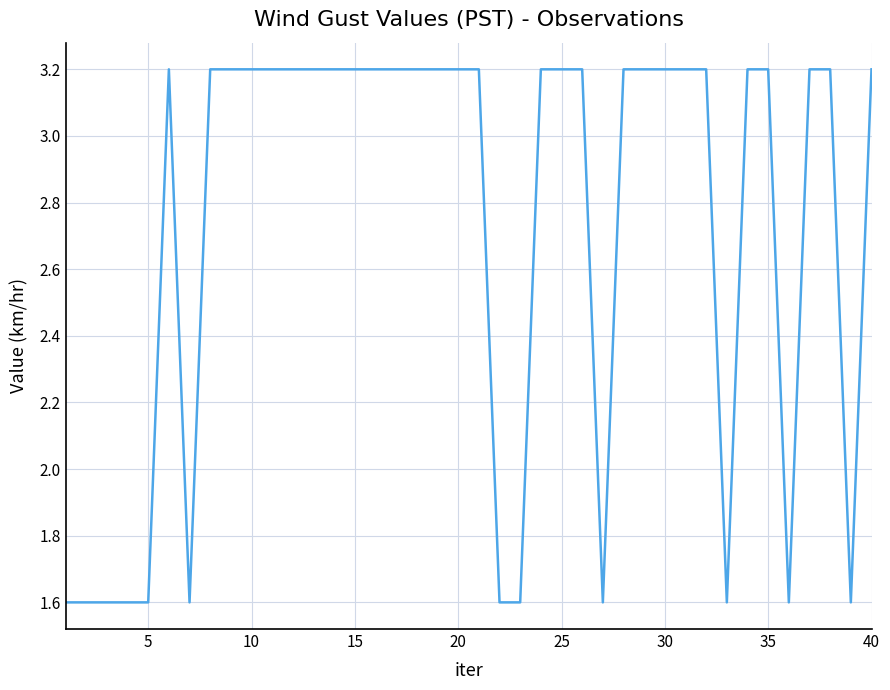

What is the difference between the maximum and minimum values?

1.6